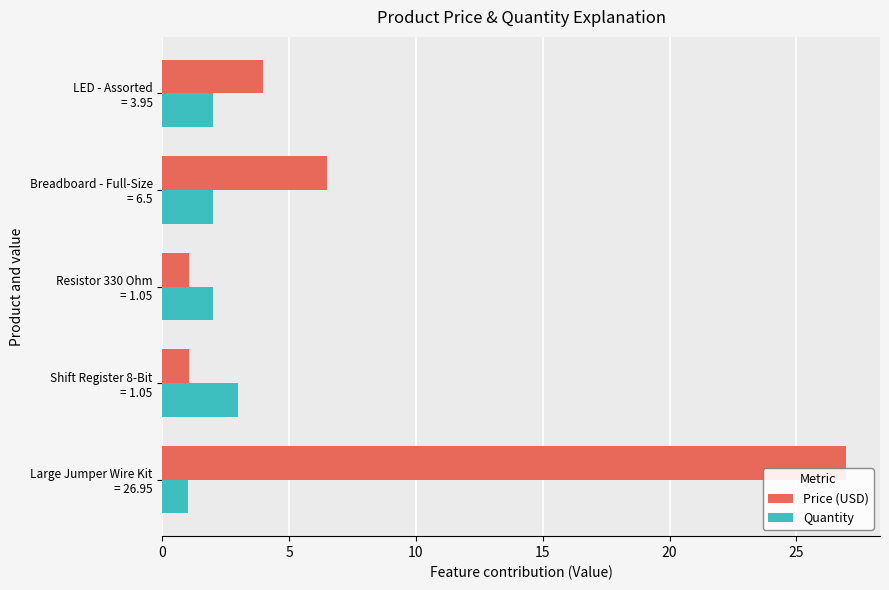

What is the lowest value of the Quantity series?

1.0